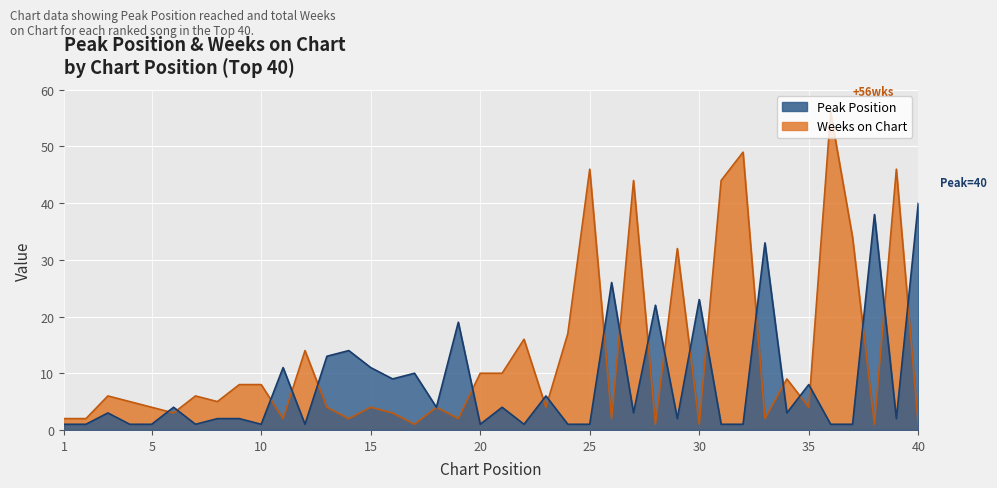

Which category has the highest value in the Weeks on Chart series?

36